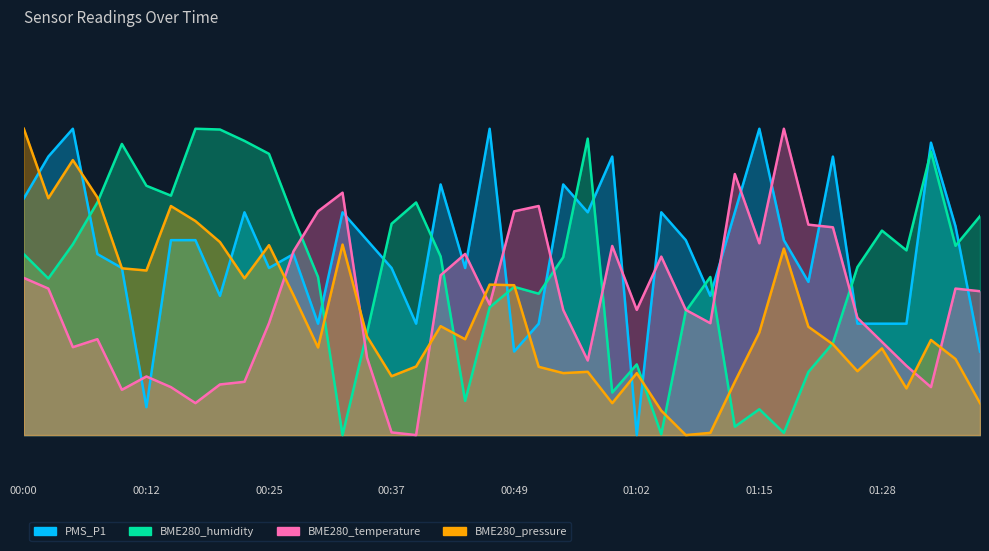

After their last crossing, which series has the higher values: BME280_pressure or PMS_P1?

PMS_P1